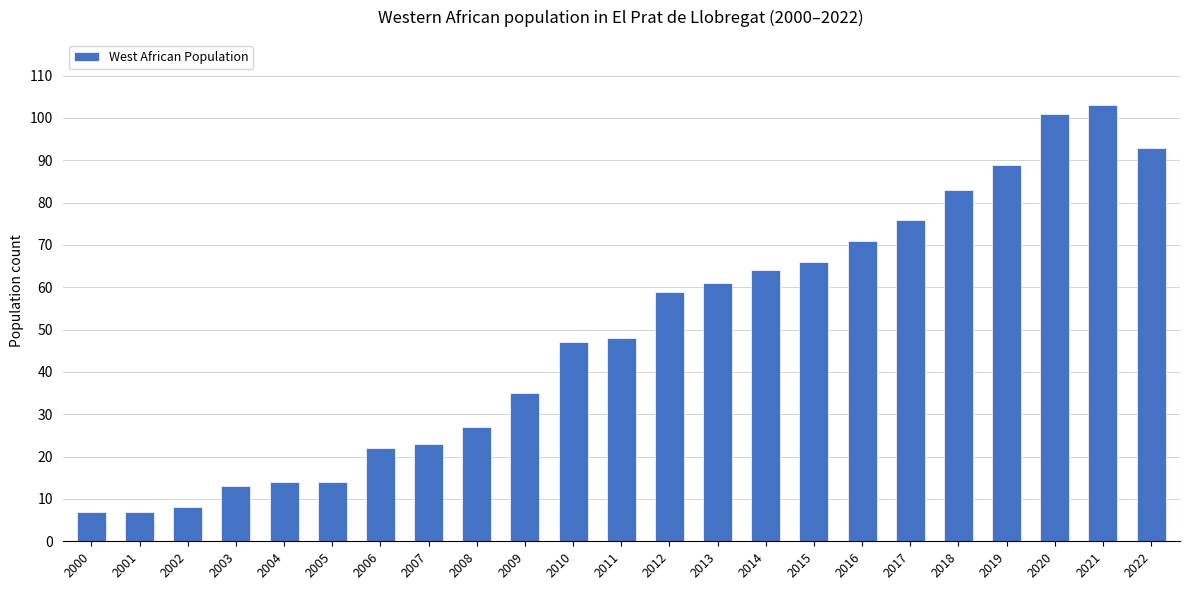

How many values are below 48?

11